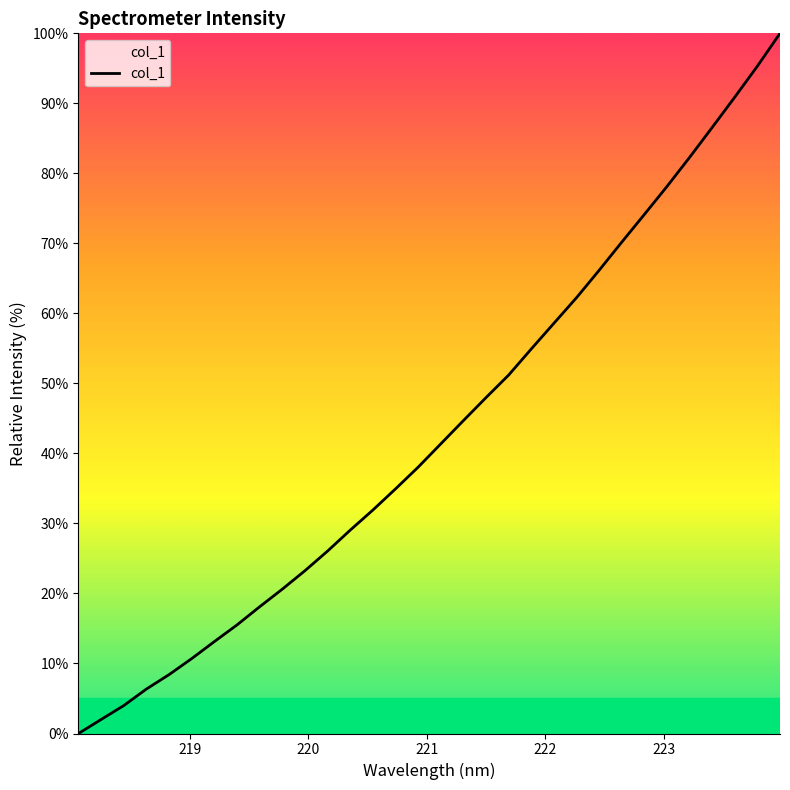

What is the greatest value displayed?

100.0